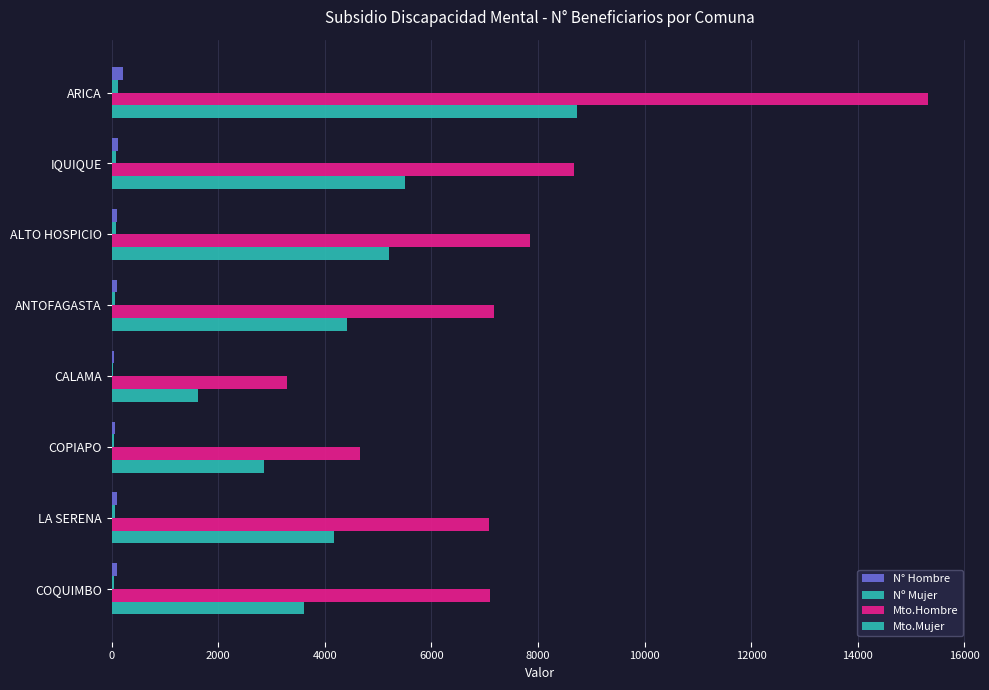

How many distinct data groups are displayed?

4